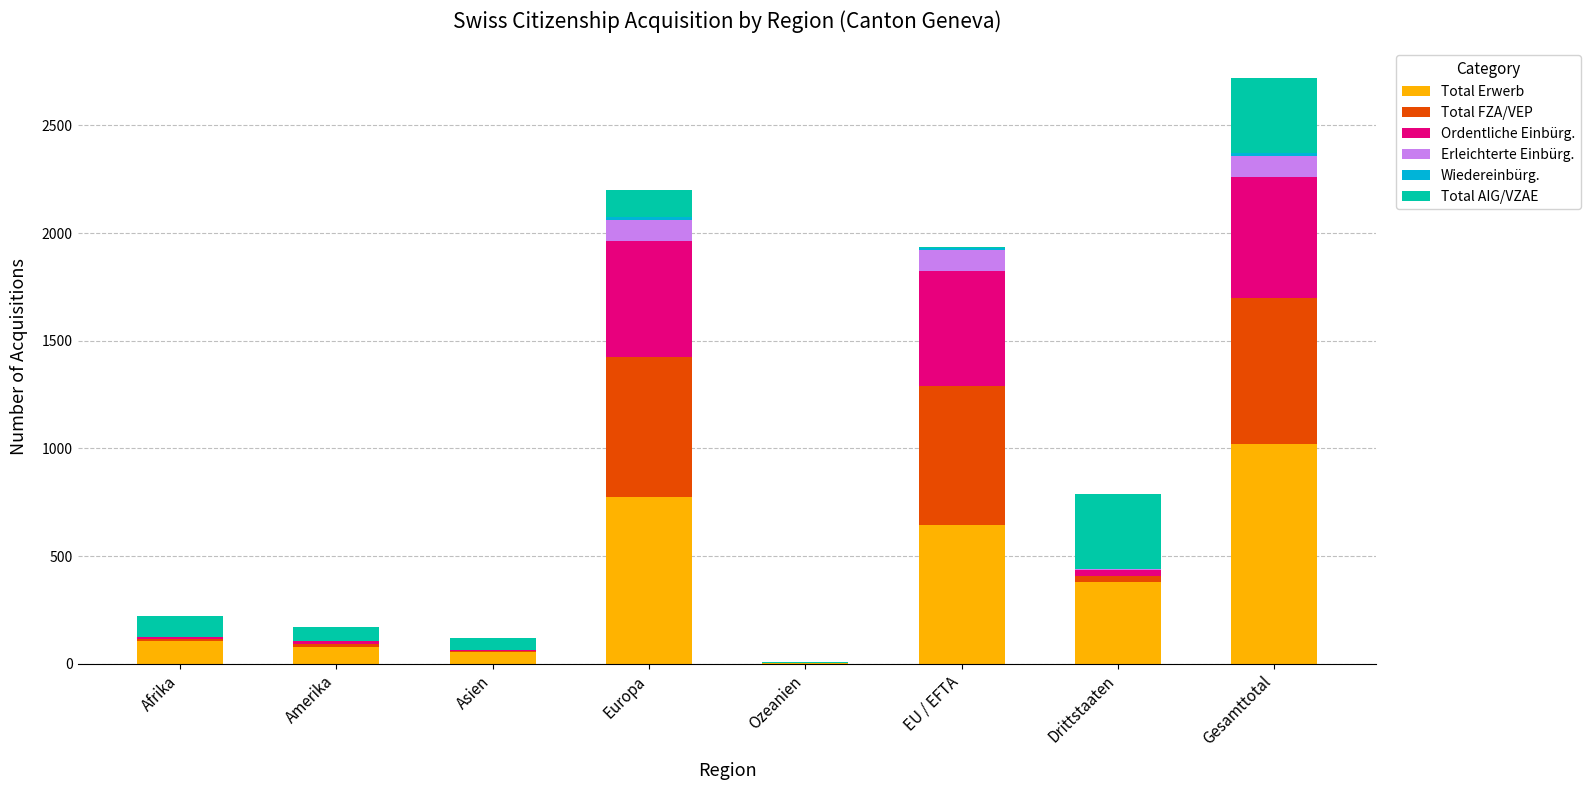

At which label does Total Erwerb reach its peak?

Gesamttotal